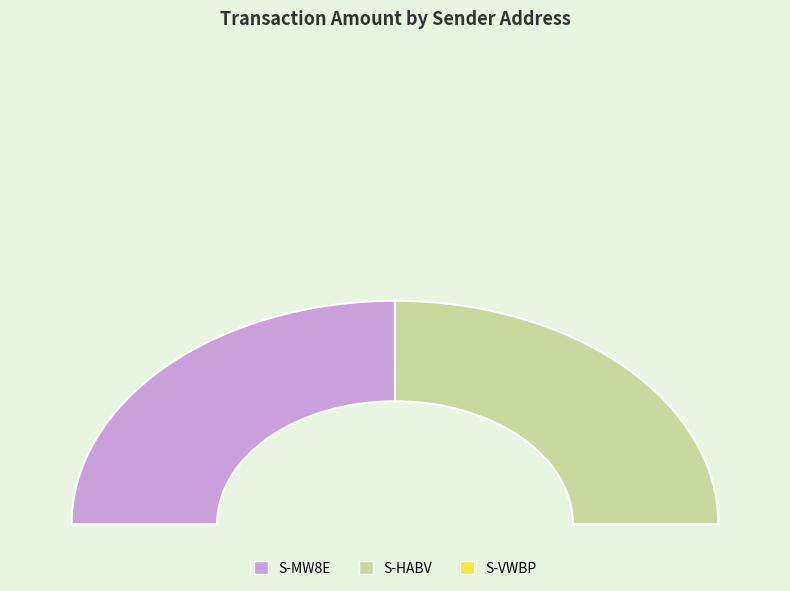

What is the total percentage of S-VWBP-2SLT-DXKK-HXZ3X and S-MW8E-Z96S-6VD6-9G9BD?

50.0%